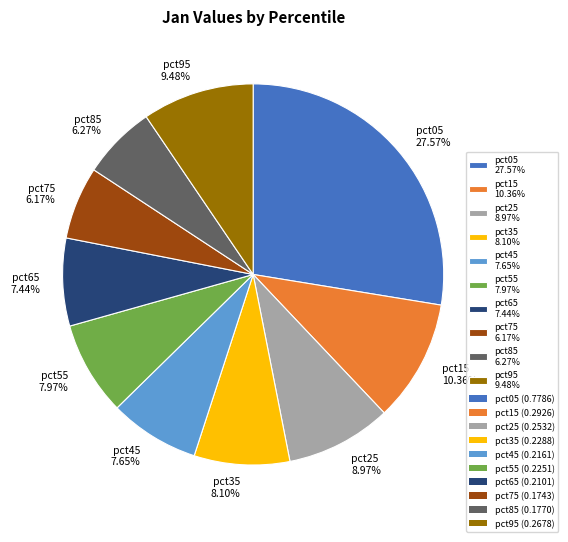

Which slice is the largest?

pct05